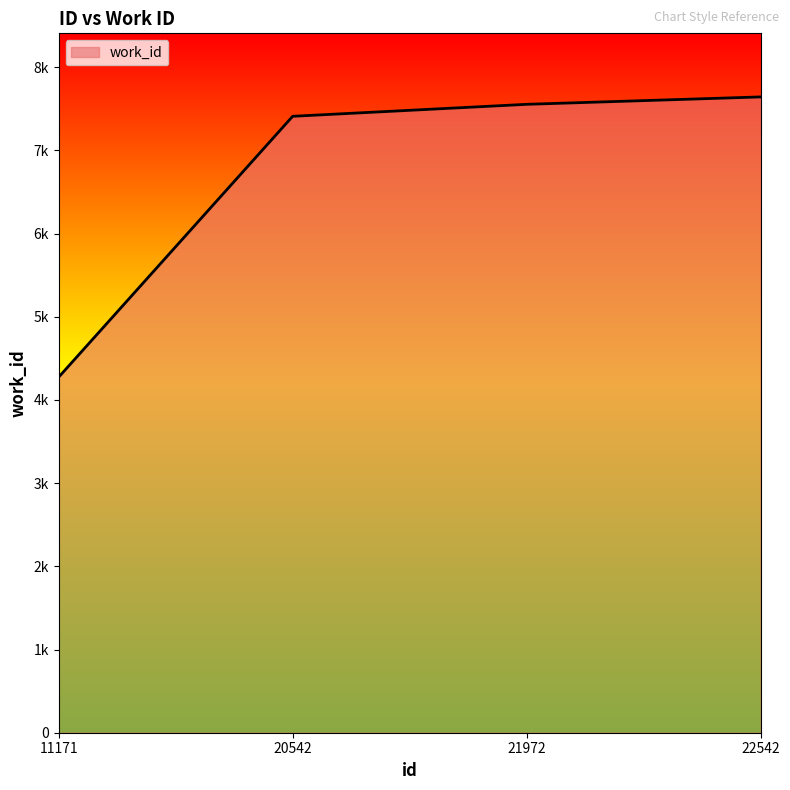

The value at 21972 is 7554. True or false?

True